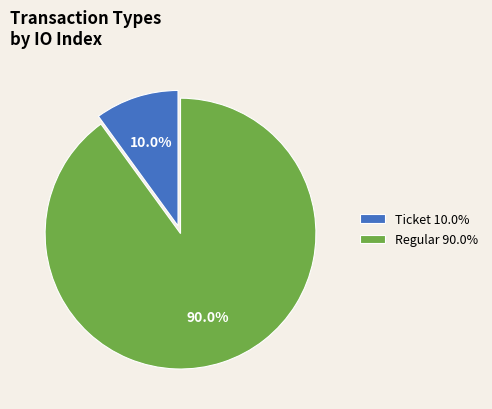

Count the number of slices in the pie.

2